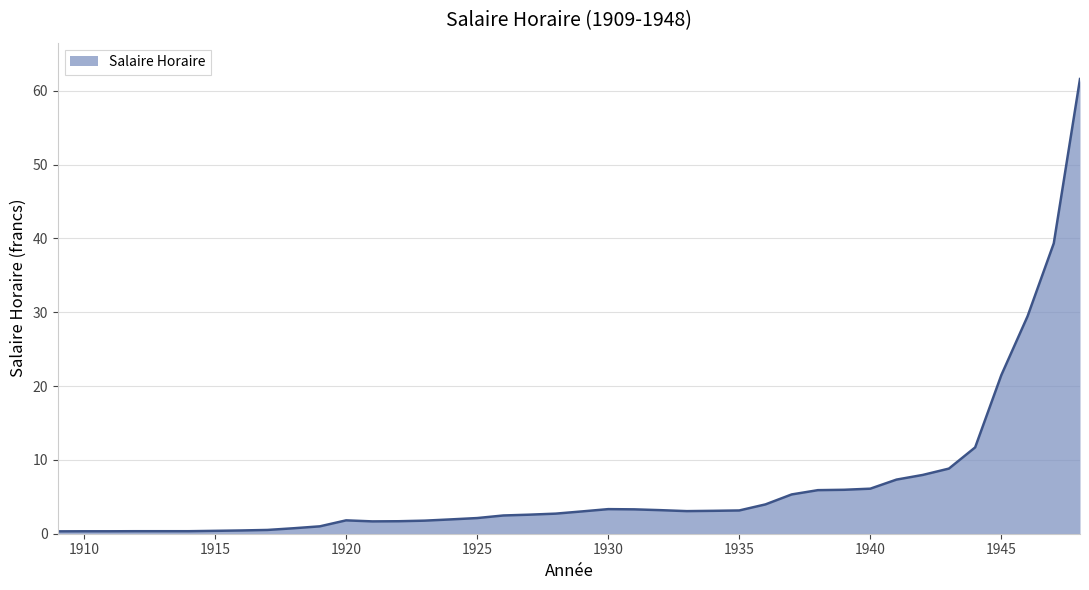

What is the difference between the maximum and minimum values?

61.3